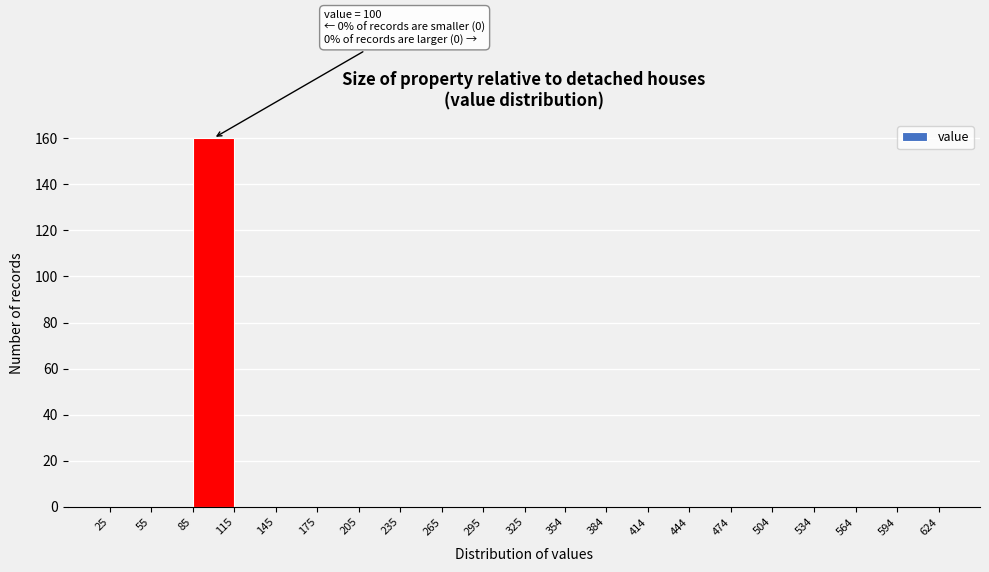

Which range on the x-axis has the tallest bar?

85 to 115